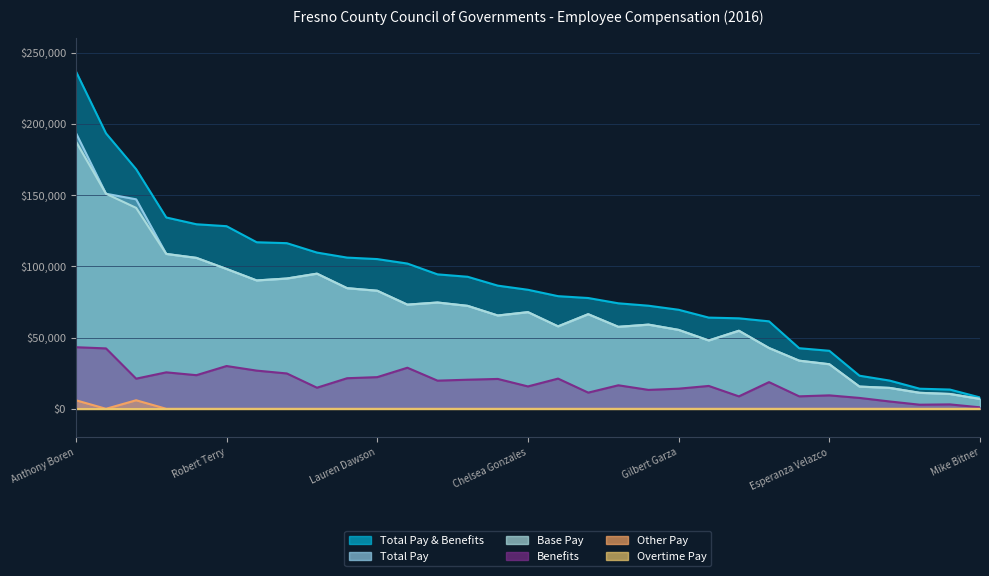

Reading right to left, list all the values displayed in this chart.

Base Pay: Mike Bitner=6930.0	Kathleen Peterson=10411.0	Lisa Xiong=11218.0	Maria Garcia=14663.0	Marla Day=15592.0	Esperanza Velazco=31277.0	Lang Yu=33772.0	Stephanie Maxwell=42648.0	John Downs=54767.0	Donna Blocker=47949.0	Gilbert Garza=55366.0	Muyi Zhou=59066.0	Trai Her-Cole=57522.0	Margaret Arnest=66381.0	Suzanne Martinez=57848.0	Chelsea Gonzales=67820.0	Melissa Garza=65465.0	Seth Scott=72233.0	Sandra Mesa=74580.0	Toni Graham=73096.0	Lauren Dawson=82839.0	Brenda Veenendaal=84643.0	Clark Thompson=94825.0	Kai Han=91421.0	Jeffrey Long=90069.0	Robert Terry=98123.0	Mary Lopez=105901.0	Lifang Cai=108665.0	Moses Stites=140998.0	Les Beshears=150912.0	Anthony Boren=187634.0
Benefits: Mike Bitner=1039.5	Kathleen Peterson=3095.7	Lisa Xiong=2879.7	Maria Garcia=5147.4	Marla Day=7637.8	Esperanza Velazco=9433.5	Lang Yu=8747.8	Stephanie Maxwell=18725.2	John Downs=8726.0	Donna Blocker=16045.4	Gilbert Garza=14128.9	Muyi Zhou=13271.9	Trai Her-Cole=16508.3	Margaret Arnest=11355.1	Suzanne Martinez=21193.2	Chelsea Gonzales=15706.0	Melissa Garza=20957.8	Seth Scott=20417.0	Sandra Mesa=19759.0	Toni Graham=28827.4	Lauren Dawson=22223.8	Brenda Veenendaal=21456.5	Clark Thompson=14802.8	Kai Han=24806.2	Jeffrey Long=26797.3	Robert Terry=30017.5	Mary Lopez=23596.2	Lifang Cai=25588.8	Moses Stites=21149.7	Les Beshears=42377.8	Anthony Boren=43225.1
Total Pay: Mike Bitner=6930.0	Kathleen Peterson=10411.0	Lisa Xiong=11218.0	Maria Garcia=14663.0	Marla Day=15592.0	Esperanza Velazco=31277.0	Lang Yu=33772.0	Stephanie Maxwell=42648.0	John Downs=54767.0	Donna Blocker=47949.0	Gilbert Garza=55366.0	Muyi Zhou=59066.0	Trai Her-Cole=57522.0	Margaret Arnest=66381.0	Suzanne Martinez=57848.0	Chelsea Gonzales=67820.0	Melissa Garza=65465.0	Seth Scott=72233.0	Sandra Mesa=74580.0	Toni Graham=73096.0	Lauren Dawson=82839.0	Brenda Veenendaal=84643.0	Clark Thompson=94825.0	Kai Han=91421.0	Jeffrey Long=90069.0	Robert Terry=98123.0	Mary Lopez=105901.0	Lifang Cai=108665.0	Moses Stites=146998.0	Les Beshears=150912.0	Anthony Boren=193634.0
Total Pay & Benefits: Mike Bitner=7969.5	Kathleen Peterson=13506.6	Lisa Xiong=14097.7	Maria Garcia=19810.5	Marla Day=23229.8	Esperanza Velazco=40710.6	Lang Yu=42519.8	Stephanie Maxwell=61373.2	John Downs=63493.1	Donna Blocker=63994.3	Gilbert Garza=69494.9	Muyi Zhou=72337.9	Trai Her-Cole=74030.3	Margaret Arnest=77736.1	Suzanne Martinez=79041.2	Chelsea Gonzales=83526.0	Melissa Garza=86422.8	Seth Scott=92649.9	Sandra Mesa=94339.0	Toni Graham=101923.4	Lauren Dawson=105062.9	Brenda Veenendaal=106099.4	Clark Thompson=109627.8	Kai Han=116227.1	Jeffrey Long=116866.4	Robert Terry=128140.4	Mary Lopez=129497.1	Lifang Cai=134253.8	Moses Stites=168147.7	Les Beshears=193289.8	Anthony Boren=236859.1
Other Pay: Mike Bitner=0.0	Kathleen Peterson=0.0	Lisa Xiong=0.0	Maria Garcia=0.0	Marla Day=0.0	Esperanza Velazco=0.0	Lang Yu=0.0	Stephanie Maxwell=0.0	John Downs=0.0	Donna Blocker=0.0	Gilbert Garza=0.0	Muyi Zhou=0.0	Trai Her-Cole=0.0	Margaret Arnest=0.0	Suzanne Martinez=0.0	Chelsea Gonzales=0.0	Melissa Garza=0.0	Seth Scott=0.0	Sandra Mesa=0.0	Toni Graham=0.0	Lauren Dawson=0.0	Brenda Veenendaal=0.0	Clark Thompson=0.0	Kai Han=0.0	Jeffrey Long=0.0	Robert Terry=0.0	Mary Lopez=0.0	Lifang Cai=0.0	Moses Stites=6000.0	Les Beshears=0.0	Anthony Boren=6000.0